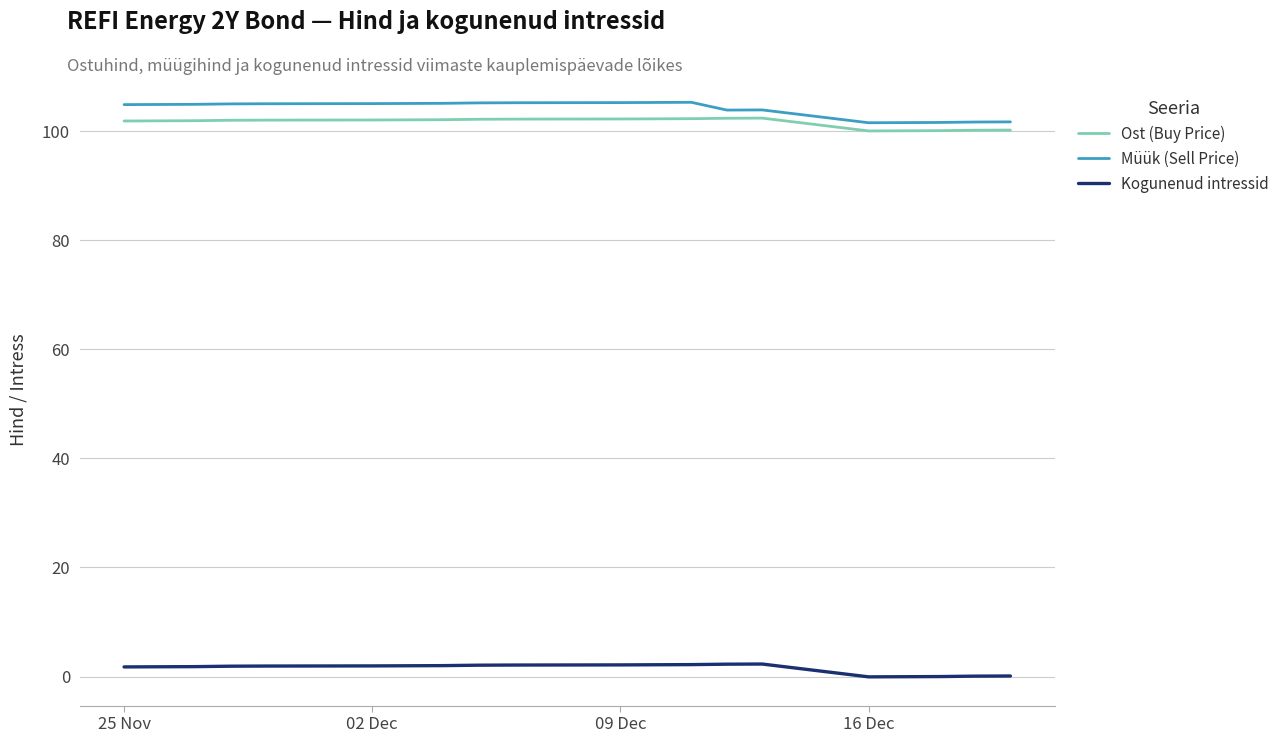

True or false: Kogunenud intressid and Ost (Buy Price) intersect in this chart.

False